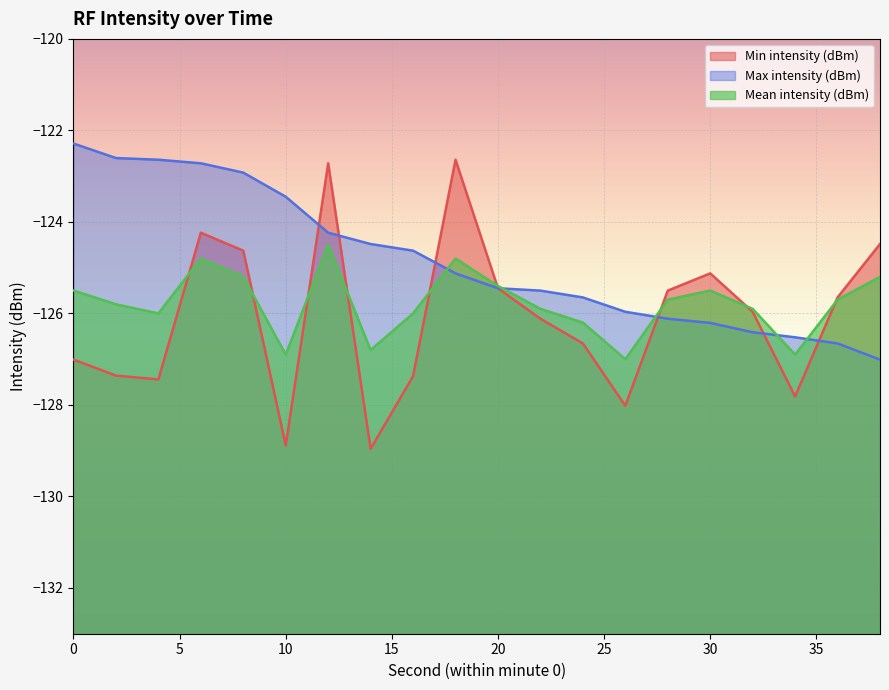

What is the difference between the Max intensity (dBm) values at 34 and 10?

3.1